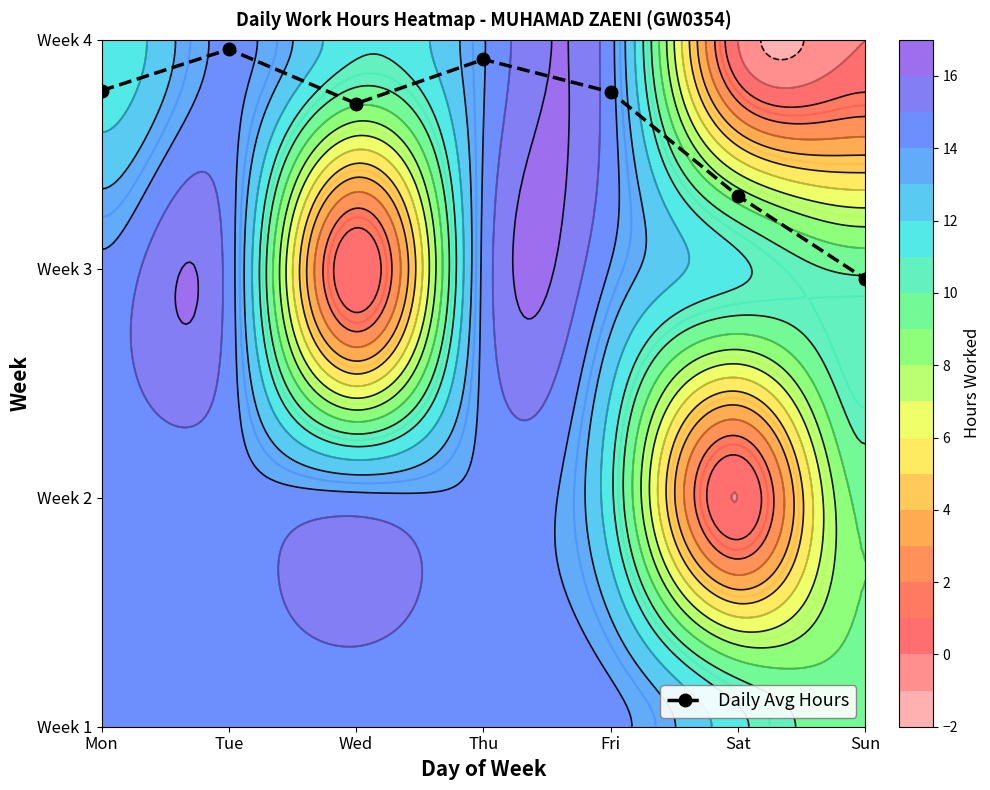

Where does the data first go above 2?

Mon